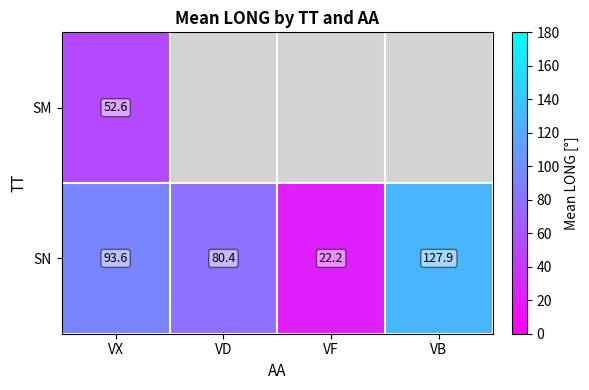

What is the sum of the SN values at VF and VD?

102.6